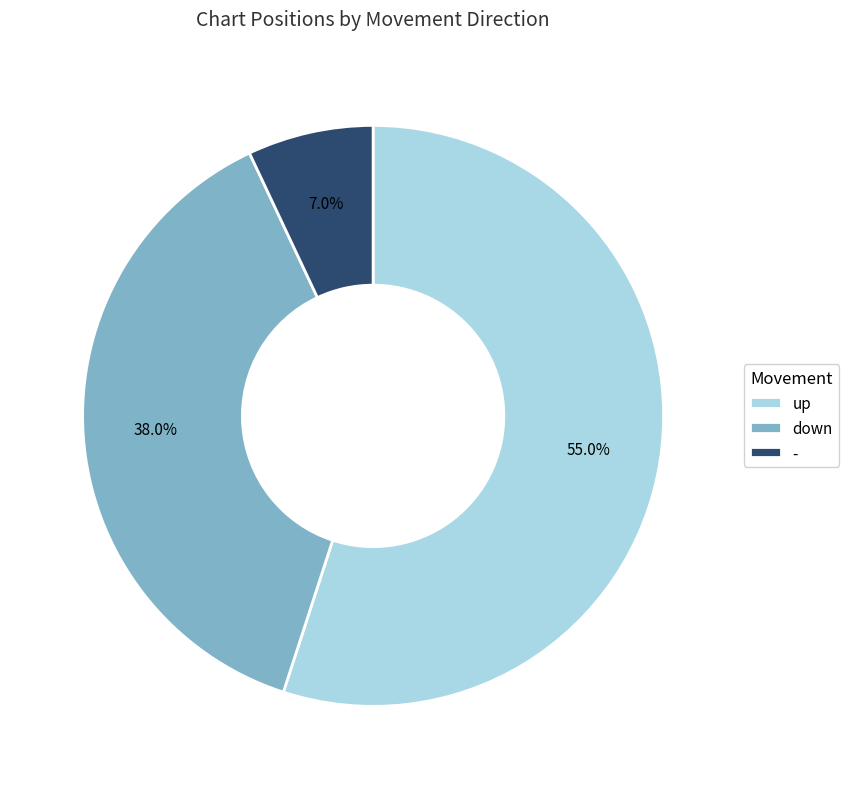

Is there any slice that represents more than half of the pie?

Yes